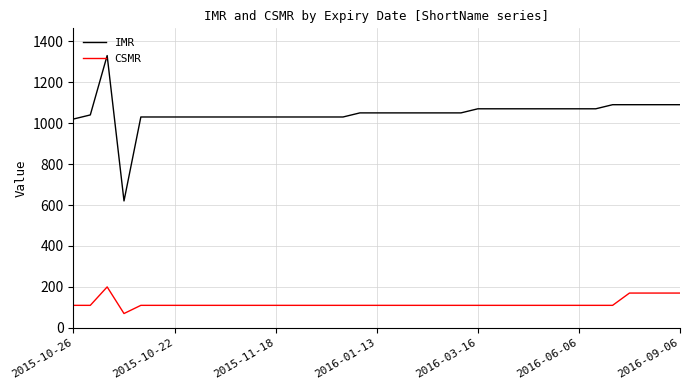

Rank the series by their average value, from highest to lowest.

IMR, CSMR